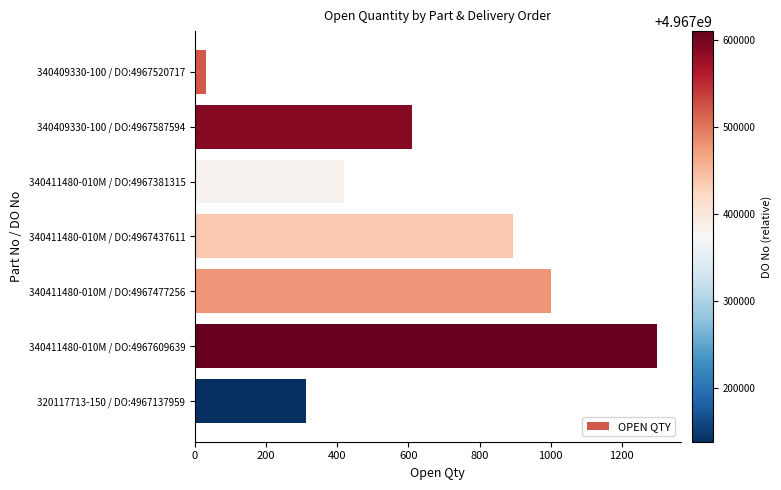

What is the minimum value shown in the chart?

31